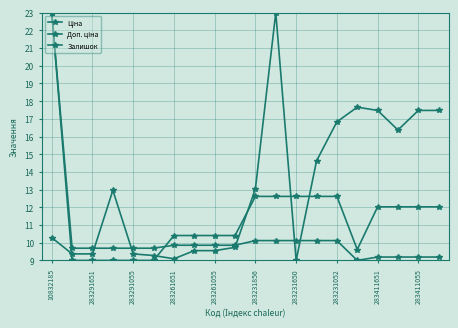

How many values in the Залишок series exceed 12?

10